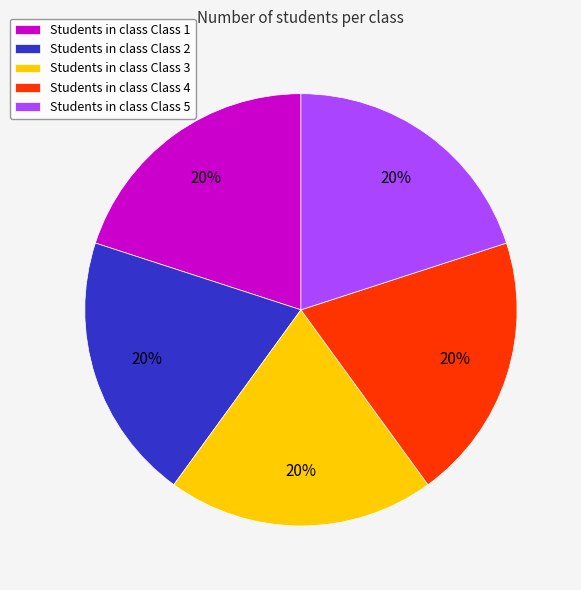

What percentage is the Students in class Class 2 slice, to the nearest percent?

20%